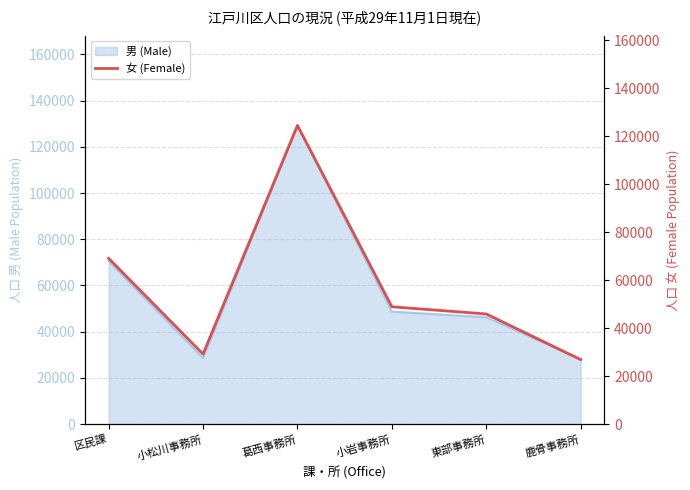

True or false: the data shows 29197 at 小松川事務所.

True